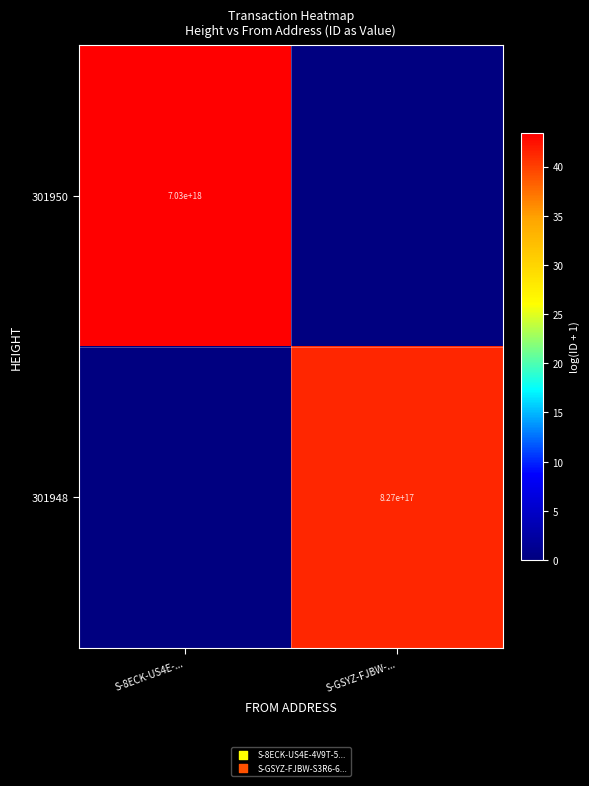

Is it true that 301950 equals 4173141243776744960 at S-8ECK-US4E-...?

False